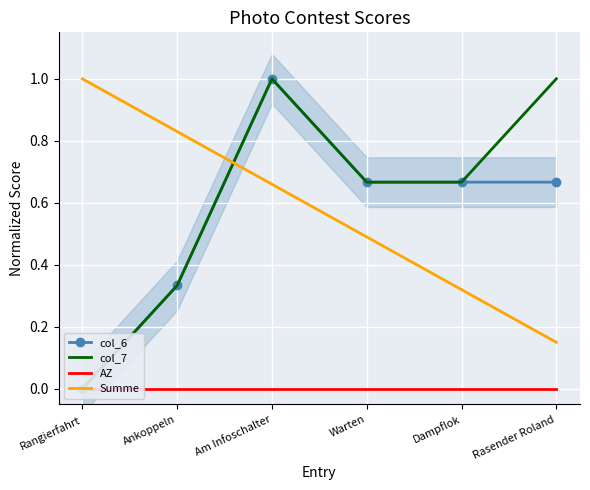

Which series has the largest total across all categories?

col_7